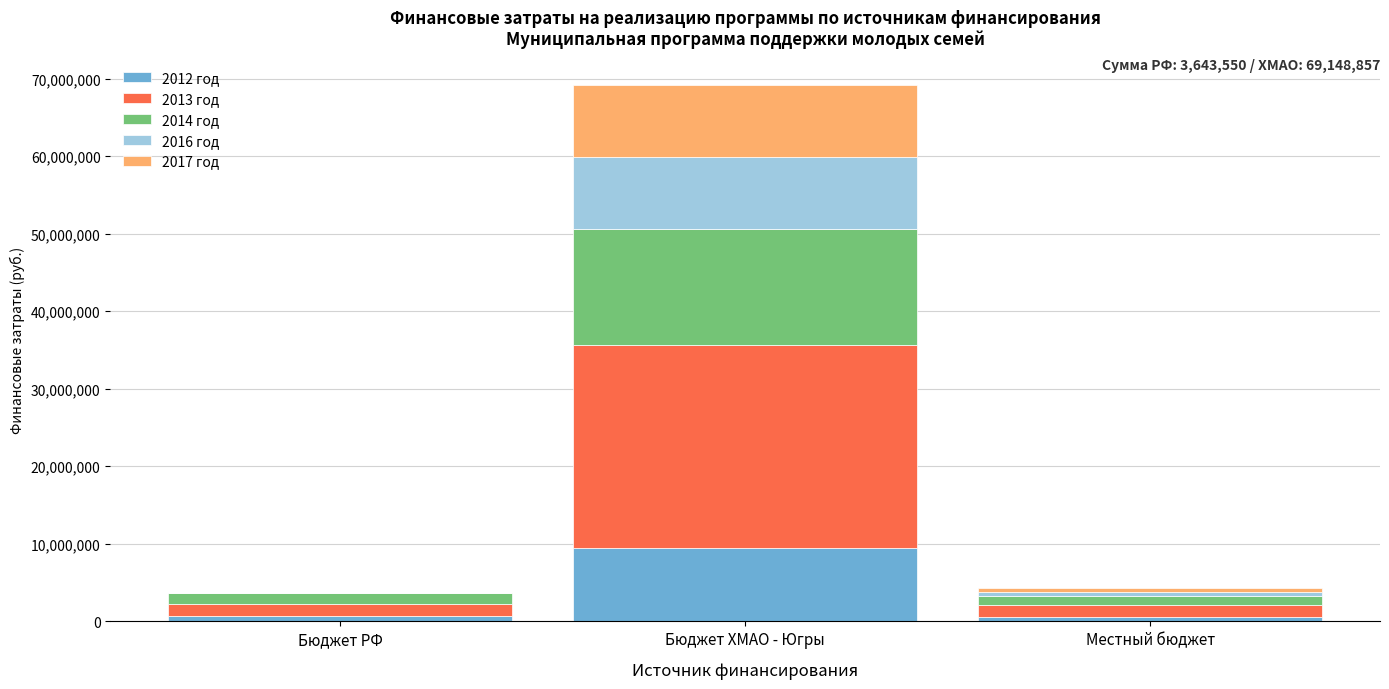

At which category is the sum across all series the highest?

Бюджет ХМАО - Югры